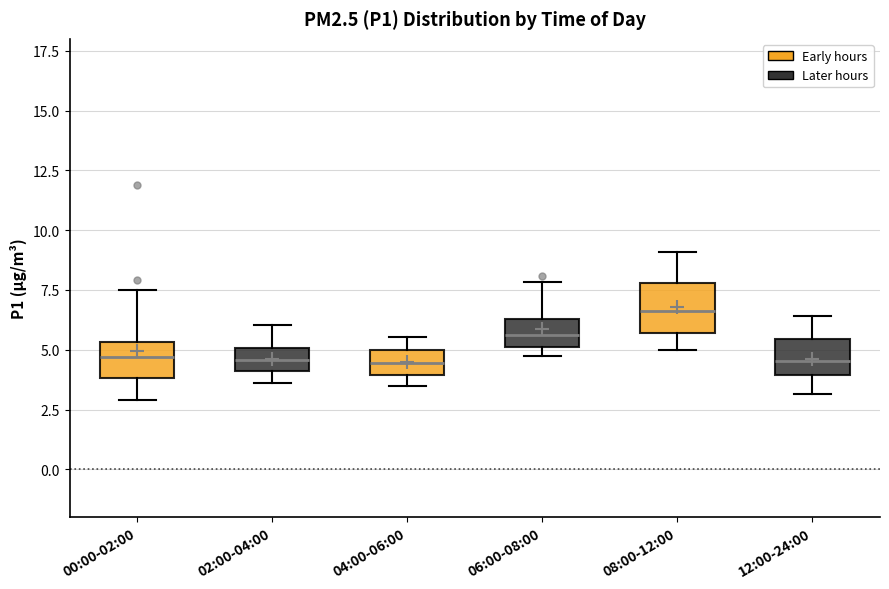

Reading left to right, read every box against the y-axis: the position of its median line, the range the box covers, and the ends of its whiskers. The values are not printed on the chart, so give them approximately, as read against the axis.

00:00-02:00: median 4.5, box 4.0 to 5.5, whiskers 3.0 to 7.5
02:00-04:00: median 4.5, box 4.0 to 5.0, whiskers 3.5 to 6.0
04:00-06:00: median 4.5, box 4.0 to 5.0, whiskers 3.5 to 5.5
06:00-08:00: median 5.5, box 5.0 to 6.5, whiskers 4.5 to 8.0
08:00-12:00: median 6.5, box 5.5 to 8.0, whiskers 5.0 to 9.0
12:00-24:00: median 4.5, box 4.0 to 5.5, whiskers 3.0 to 6.5